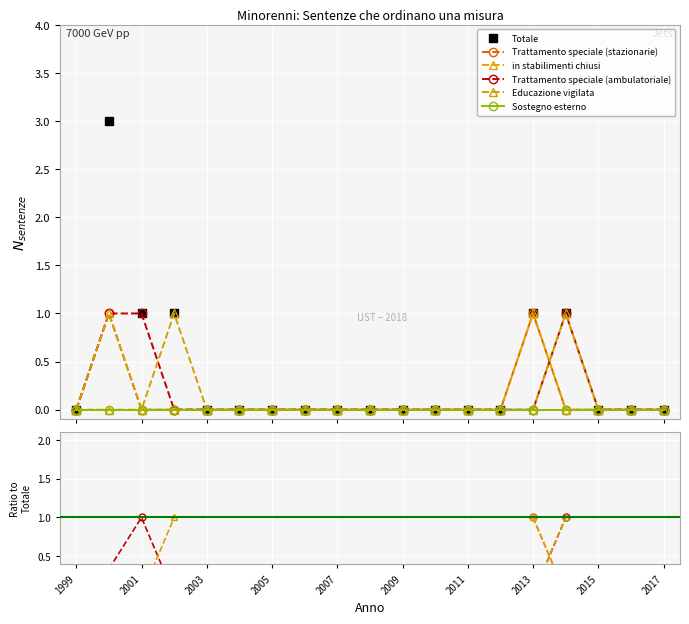

How many lines are shown in the chart?

6